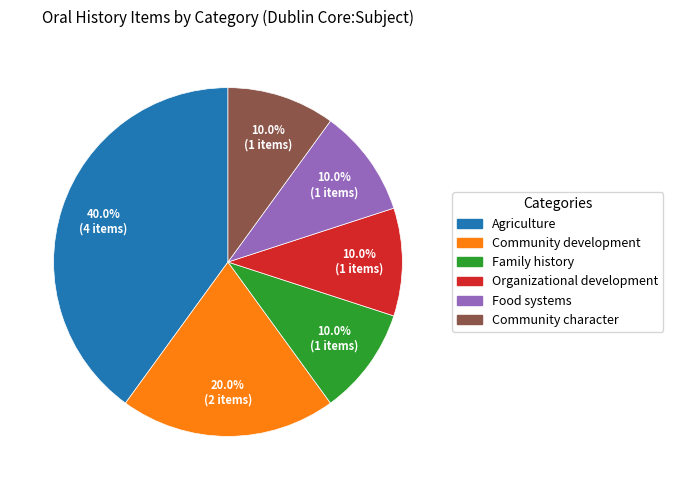

To the nearest percent, what is the combined percentage of Food systems and Community development?

30%